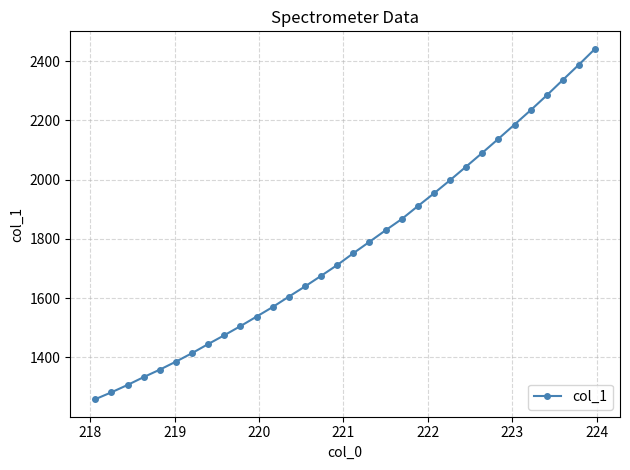

True or false: the data has more than 2 interior local peaks.

False